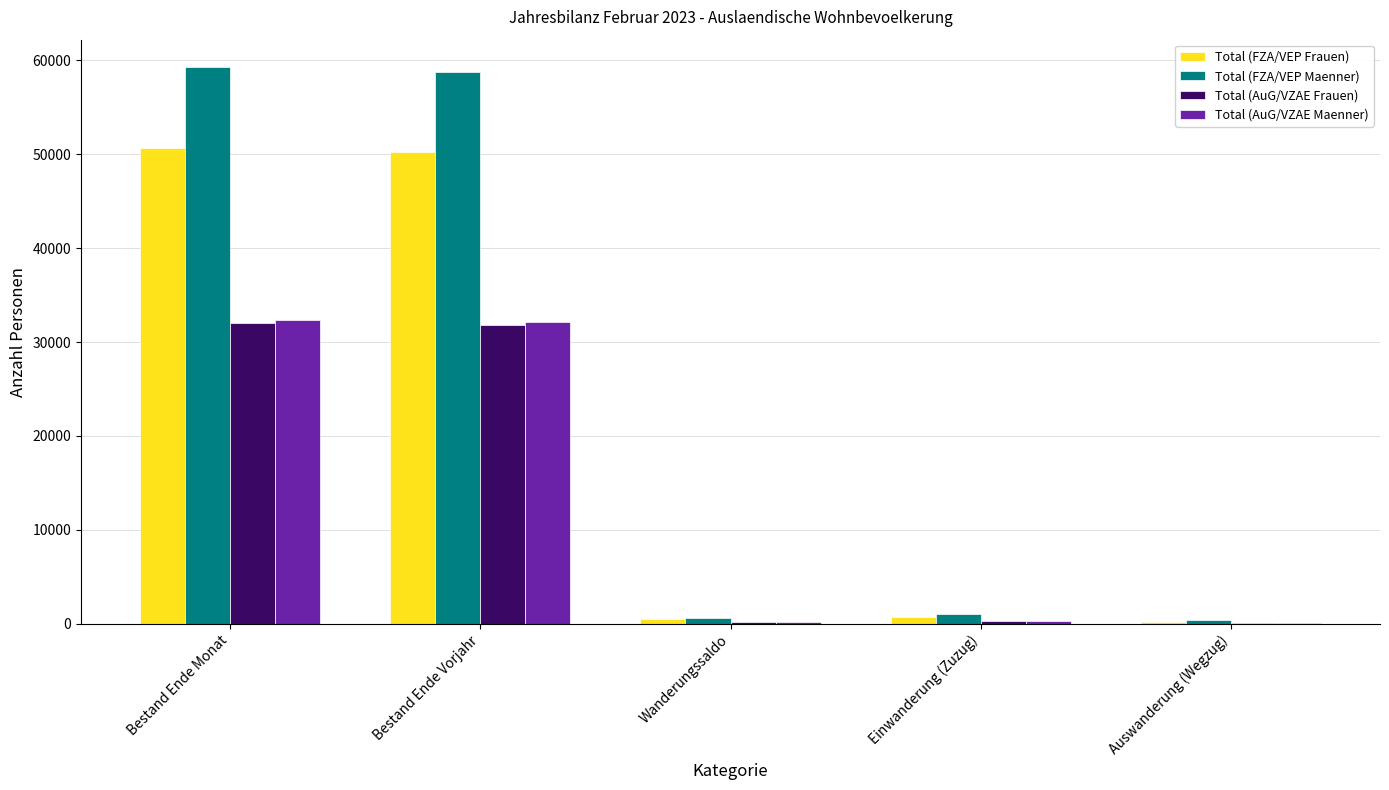

What is the highest value of the Total (AuG/VZAE Frauen) series?

31972